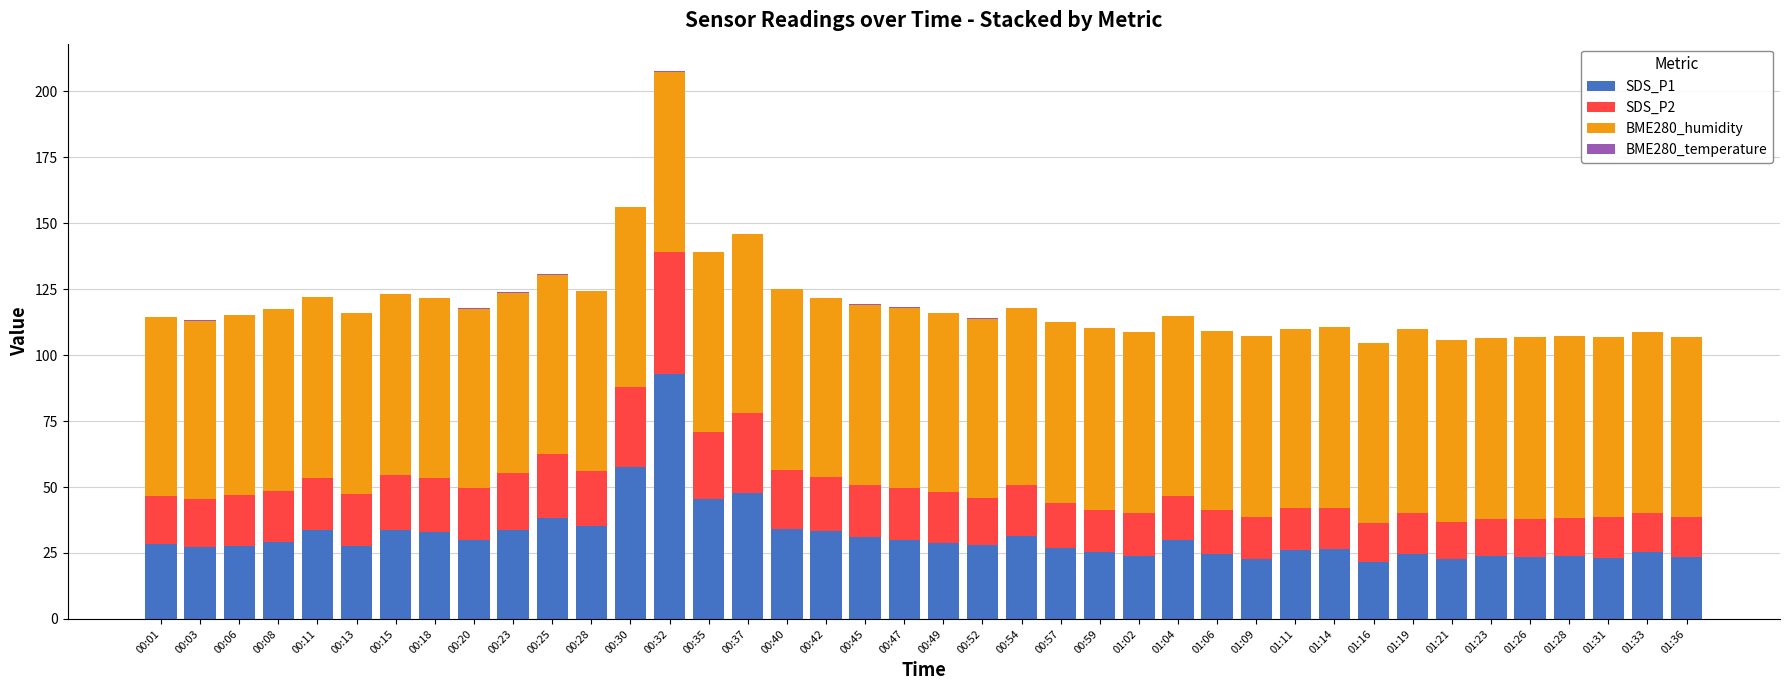

At which category is the sum across all series the highest?

00:32